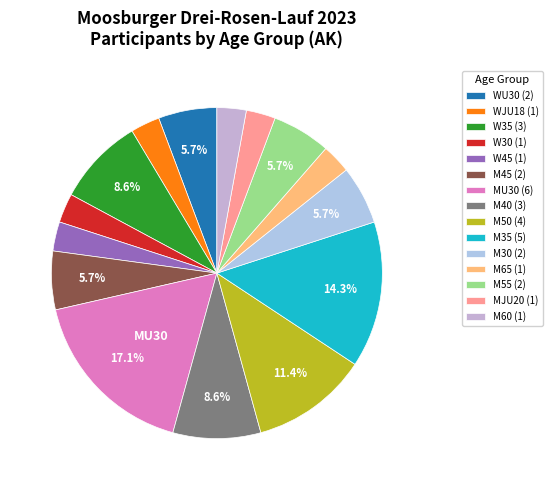

How many segments does this pie chart have?

15